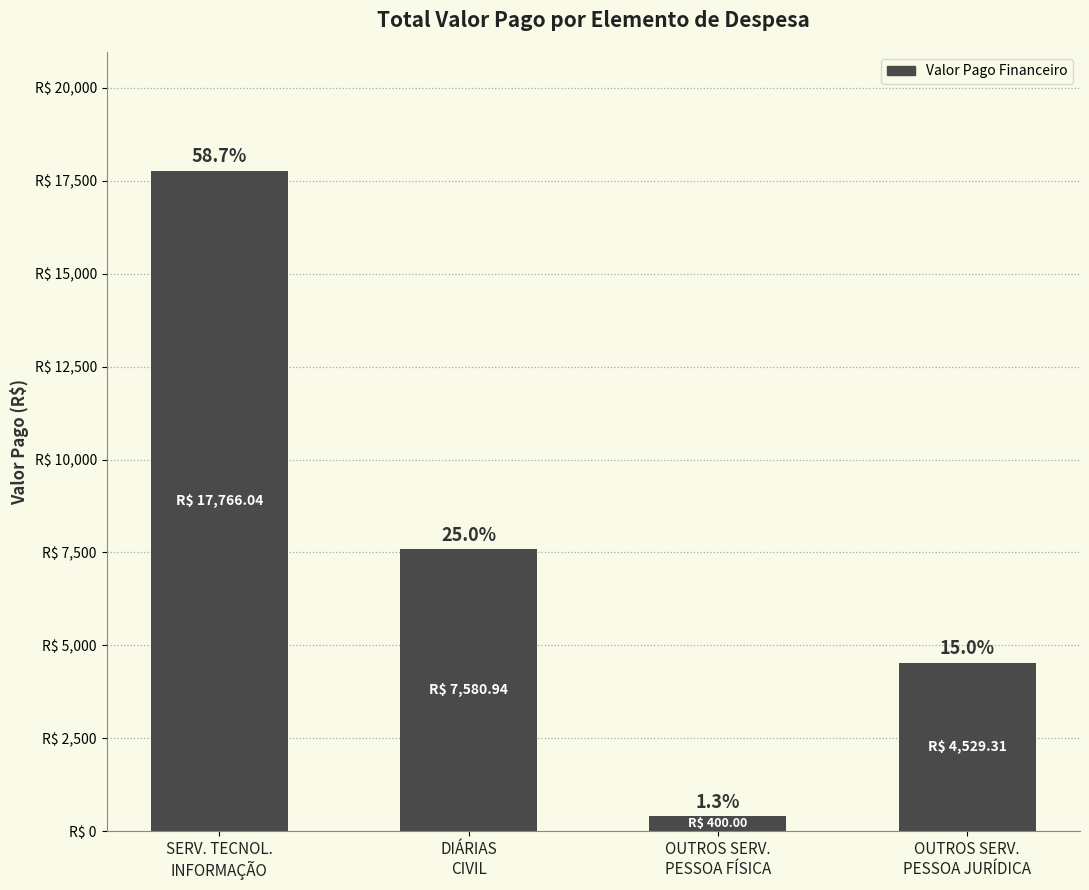

At which label is the value closest to 9083?

DIÁRIAS
CIVIL